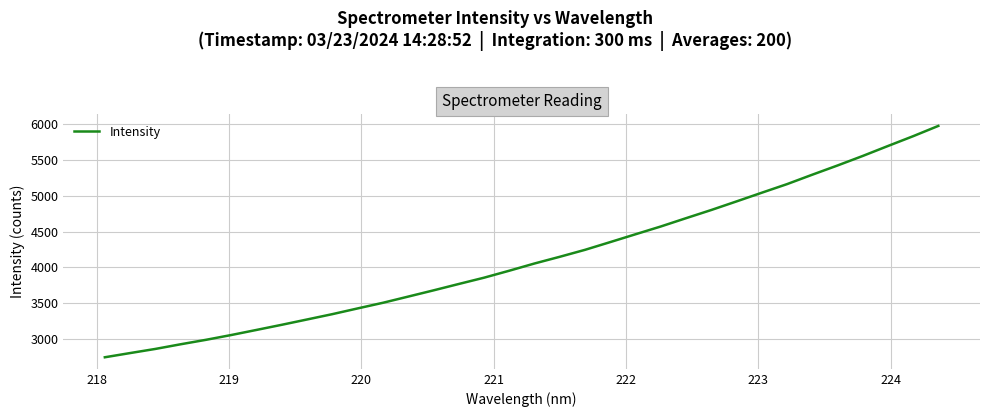

What is the greatest value displayed?

5970.9